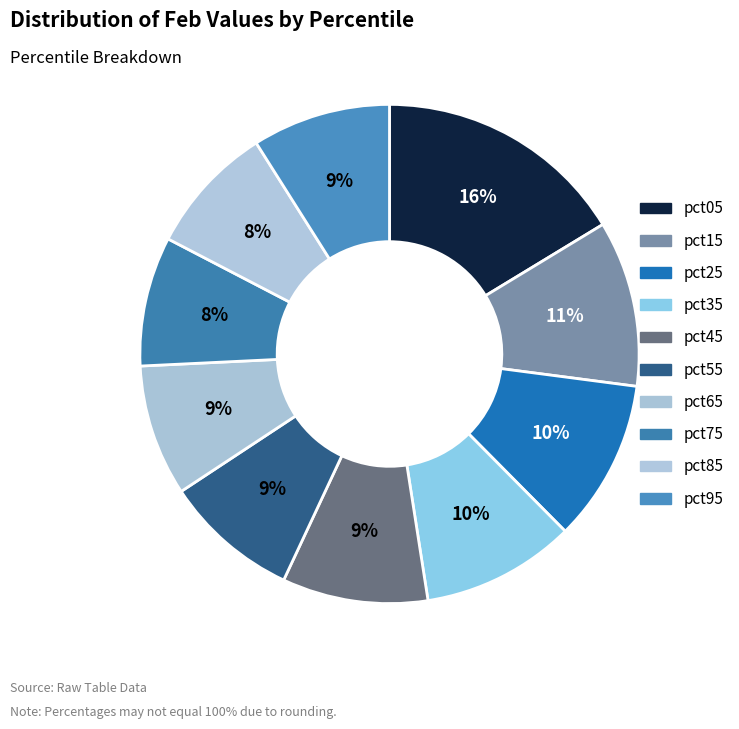

To the nearest percent, what is the difference between the pct95 and pct05 slice percentages?

7%